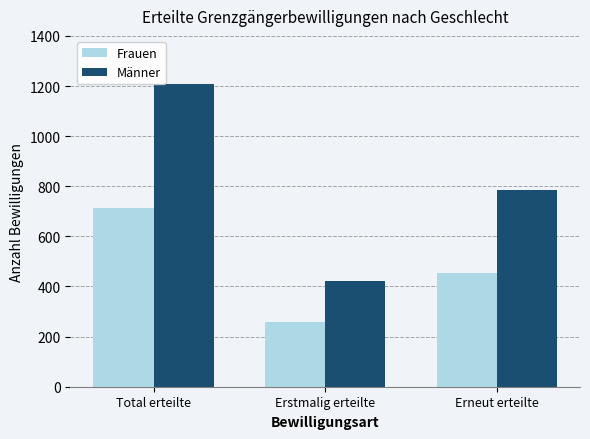

Is it true that Männer equals 1208 at Total erteilte?

True